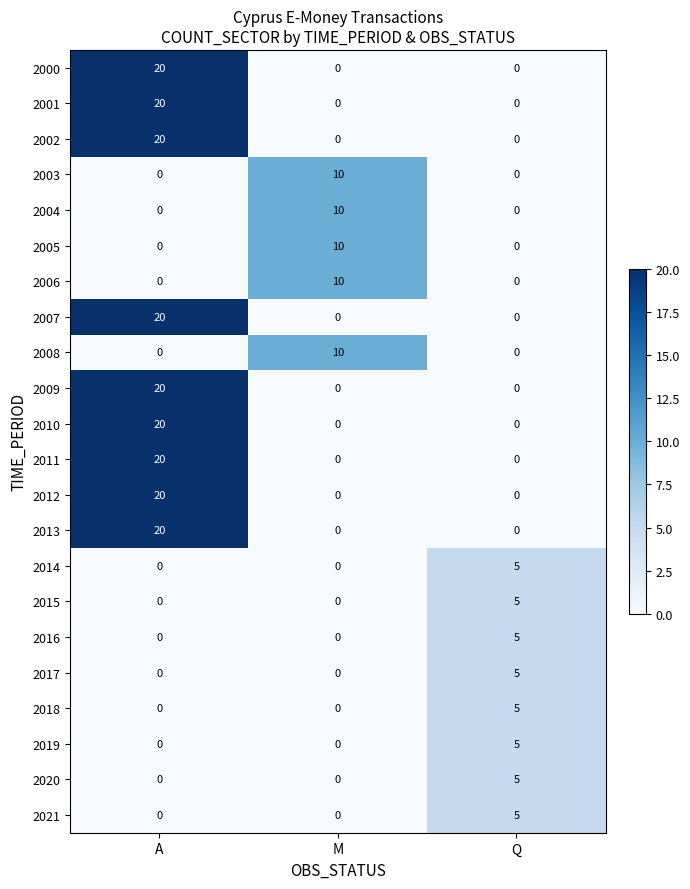

Count the number of data series in this chart.

22